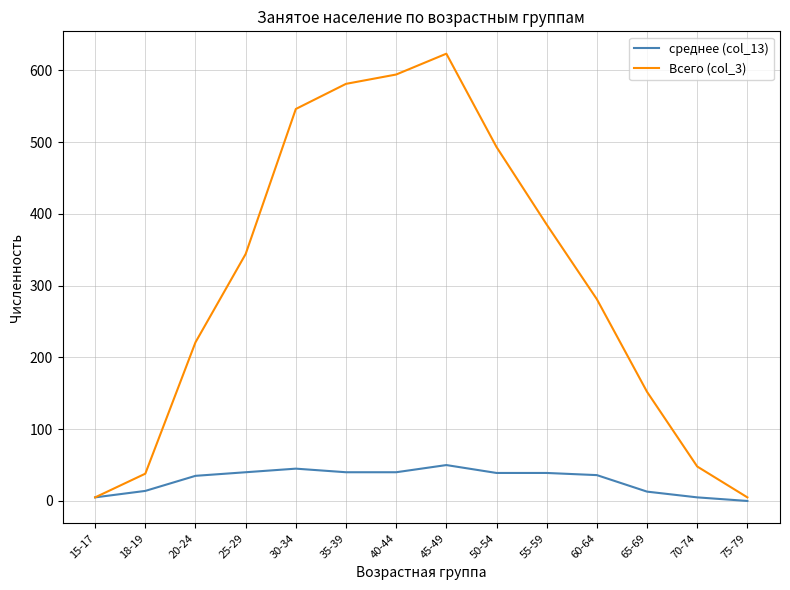

What is the maximum value shown in the chart?

623